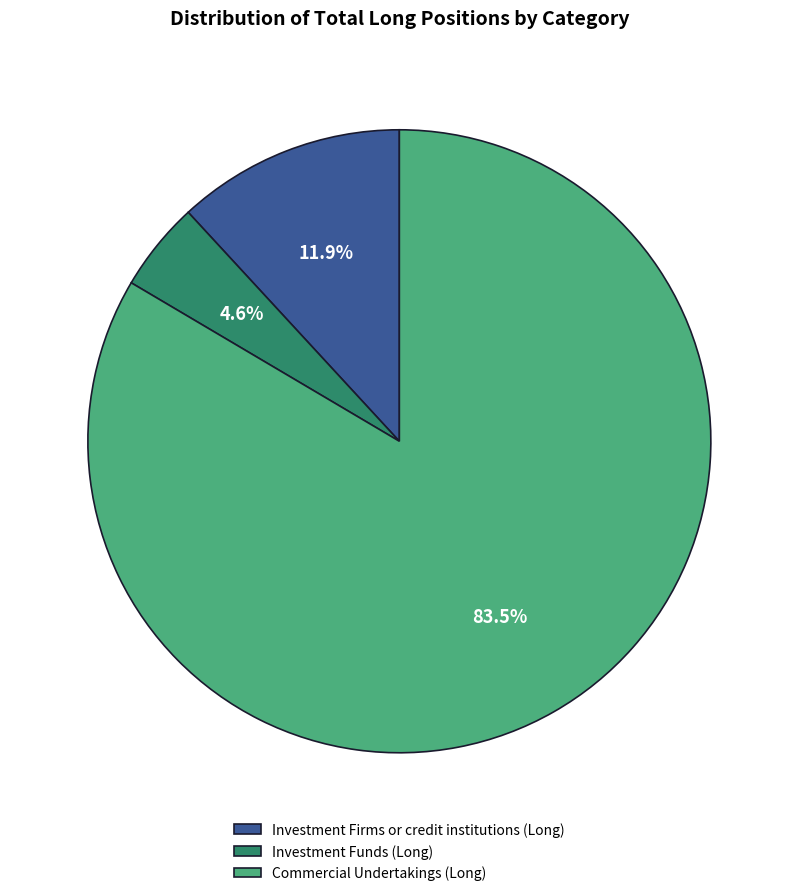

Which category has the biggest portion of the pie?

Commercial Undertakings (Long)